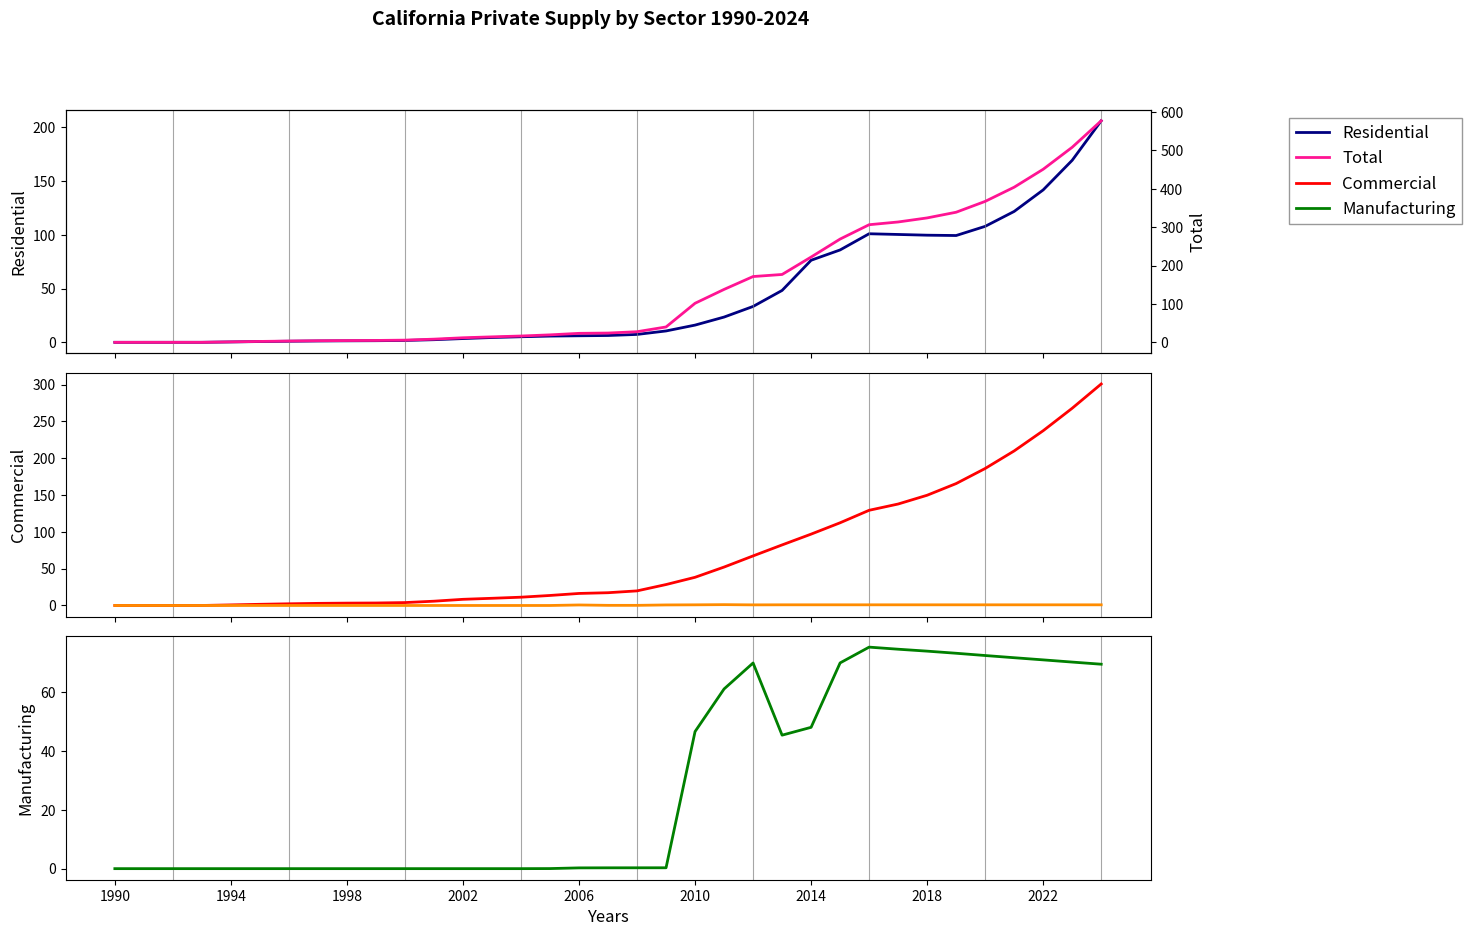

Is this an area chart (filled region under the line)?

No